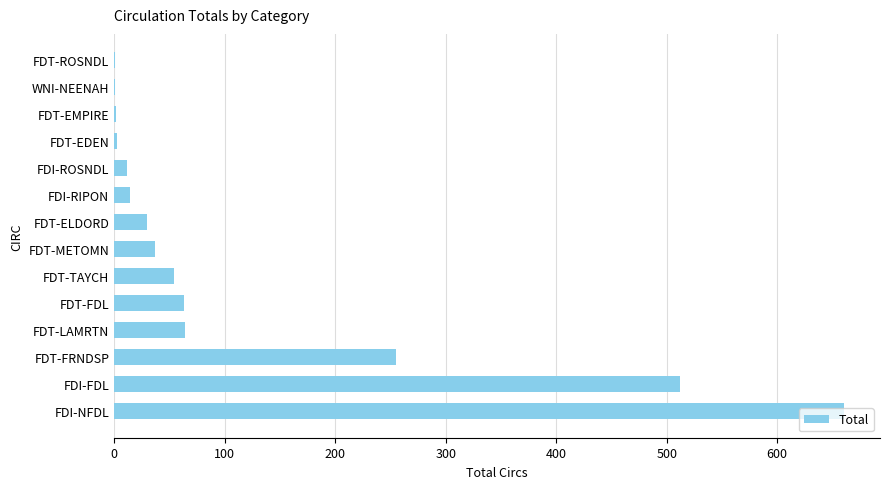

Which has a higher value, FDT-EMPIRE or FDT-TAYCH?

FDT-TAYCH